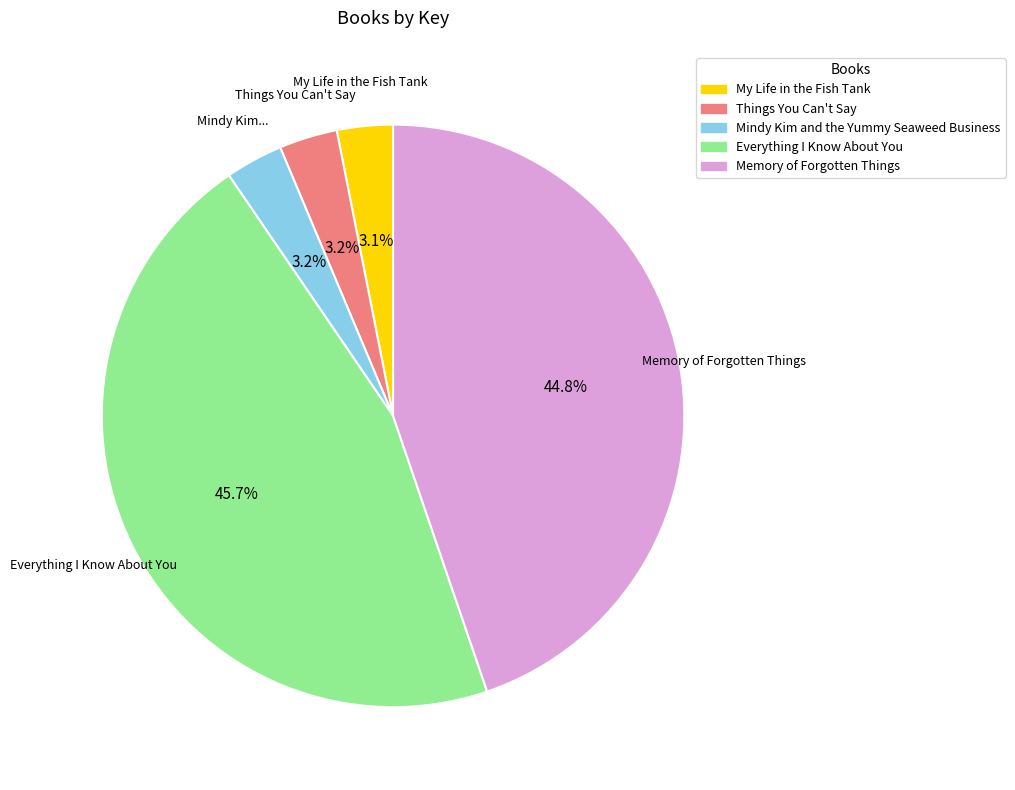

Is there a majority slice in this chart?

No